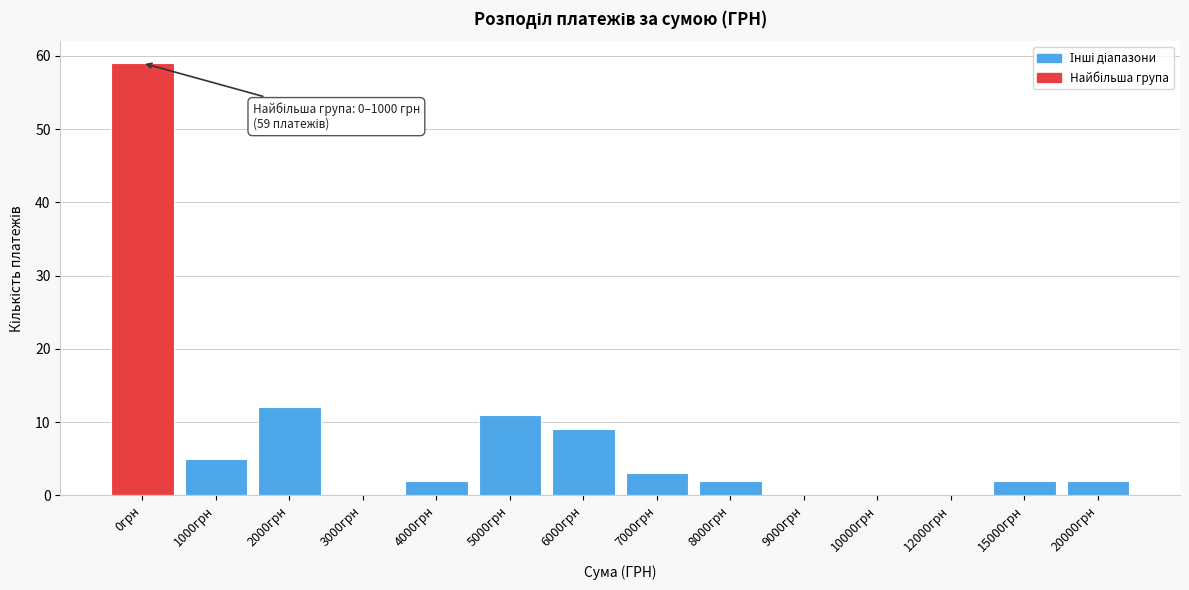

Reading right to left, transcribe all the data shown in this chart.

20000грн=2	15000грн=2	12000грн=0	10000грн=0	9000грн=0	8000грн=2	7000грн=3	6000грн=9	5000грн=11	4000грн=2	3000грн=0	2000грн=12	1000грн=5	0грн=59